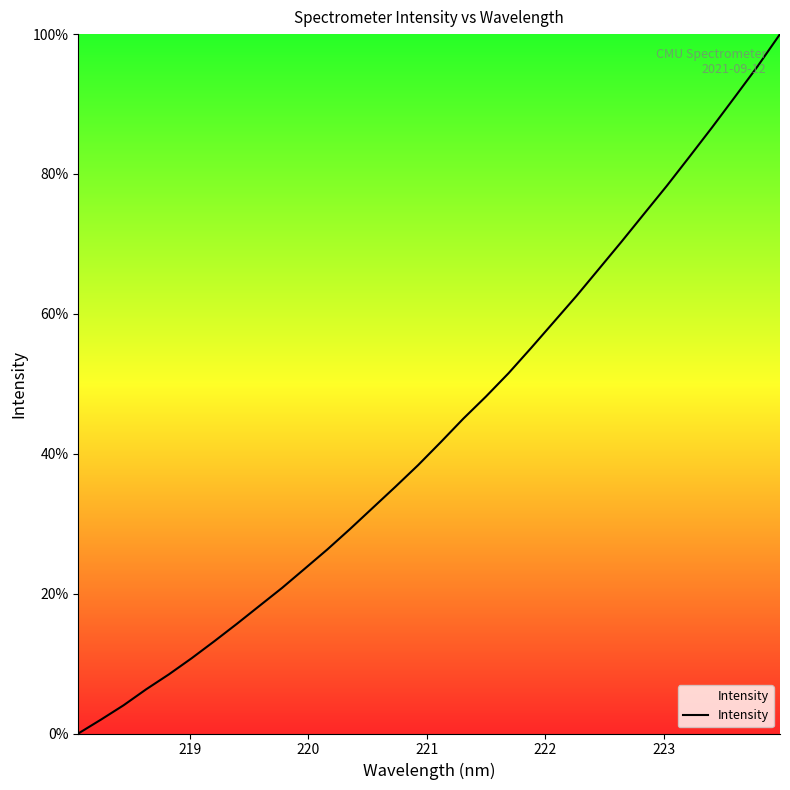

What is the maximum value shown in the chart?

100.0